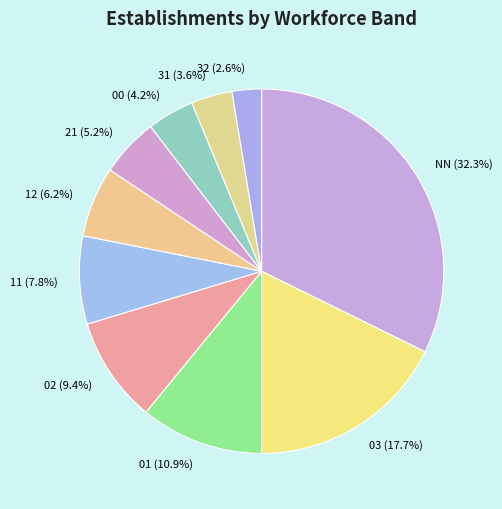

To the nearest percent, what is the combined percentage of 03 and 00?

22%